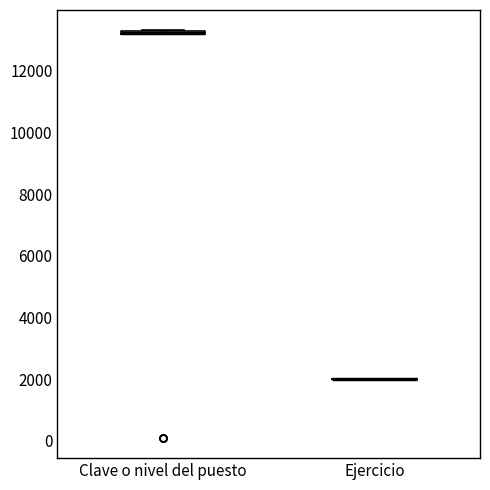

Where is the lower edge of the box for Clave o nivel del puesto on the y-axis? The values are not printed on the chart, so give them approximately, as read against the axis.

13200